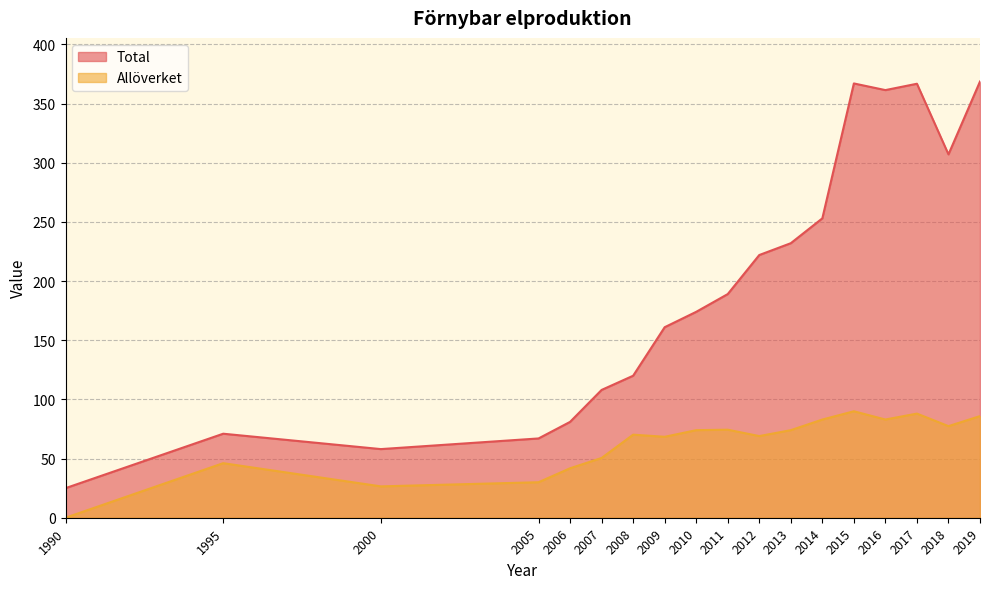

What is the difference between the highest and lowest values at 2018?

229.7